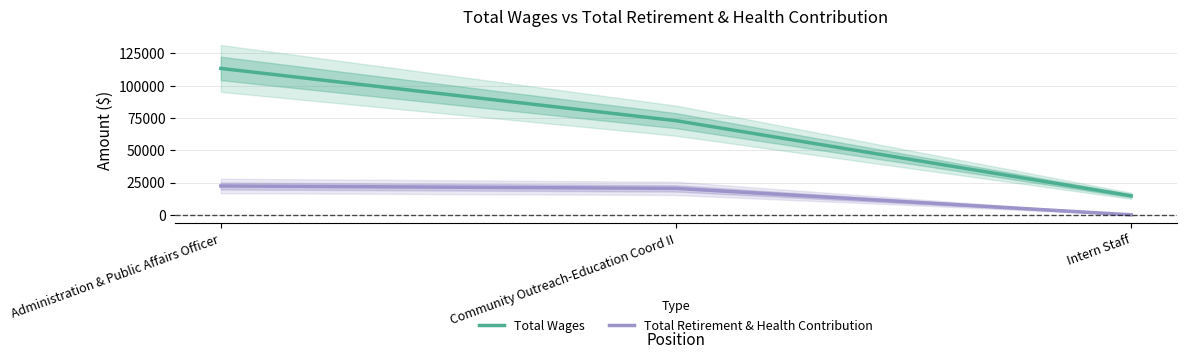

Reading left to right, transcribe all the data shown in this chart.

Total Wages: 113401	72933	14718
Total Retirement & Health Contribution: 22355	20501	0